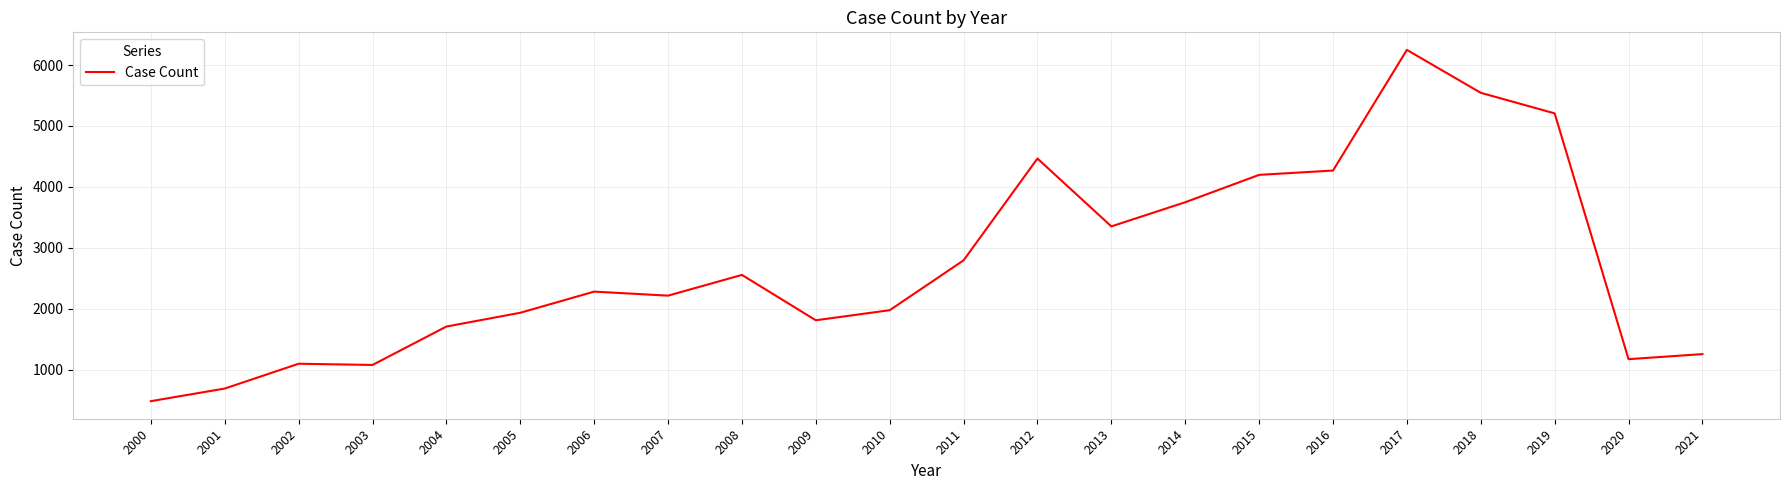

True or false: the data shows 1080 at 2003.

True